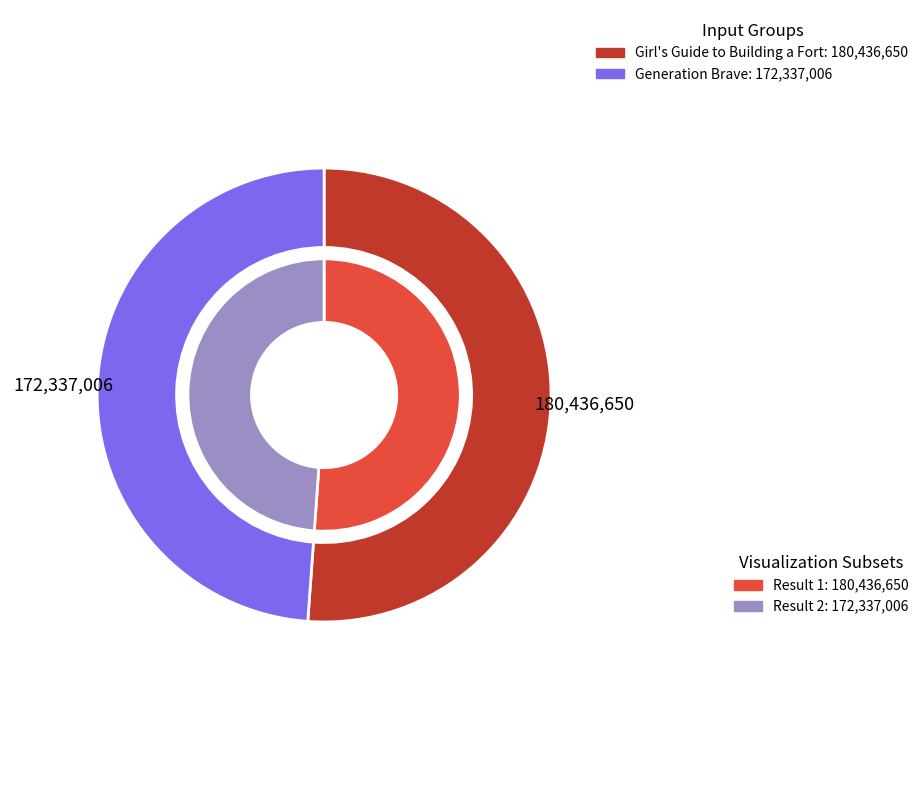

Does Girl's Guide to Building a Fort represent more than half of the total?

Yes